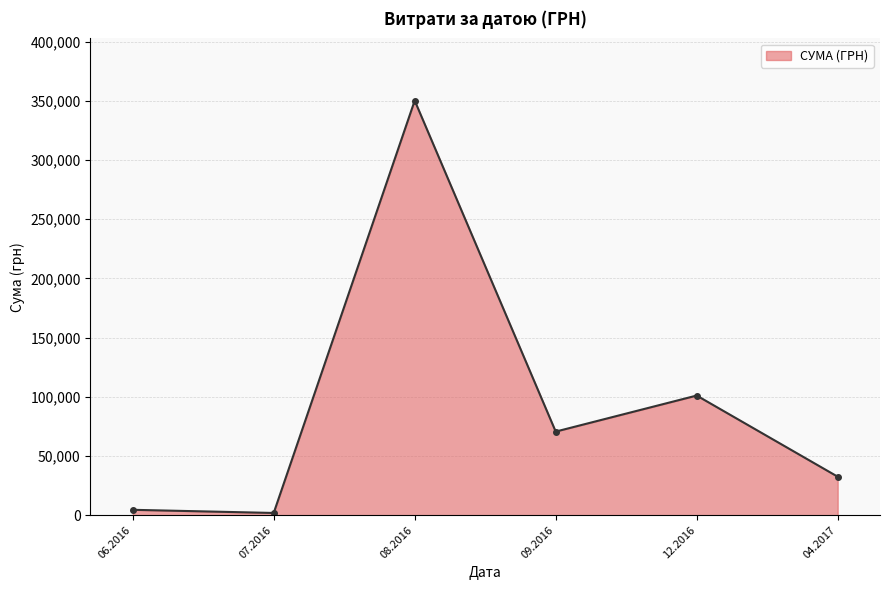

Reading left to right, what are all the values shown in this chart?

4548.0	1878.8	350118.7	70596.4	101037.0	32511.6